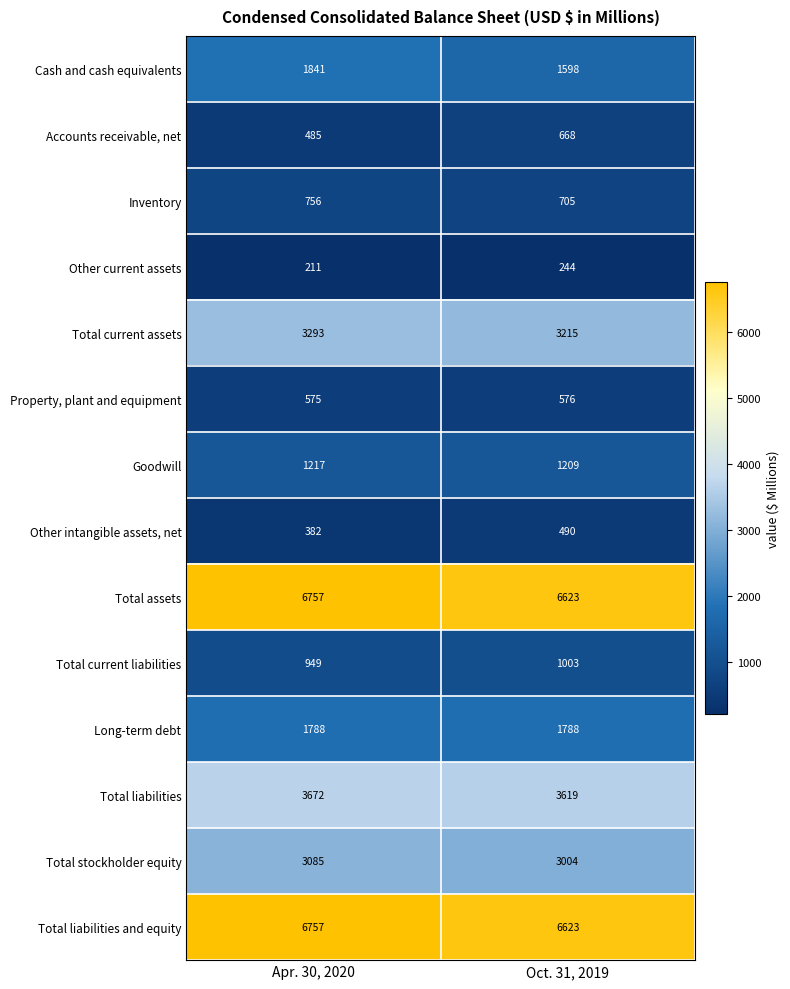

What is the smallest value displayed?

211